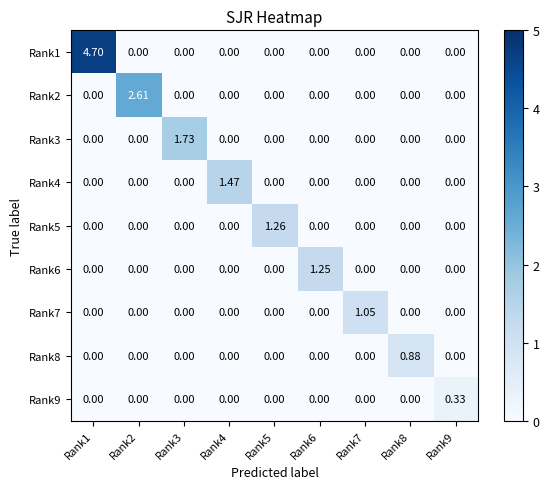

At which category is the sum across all series the highest?

Rank1